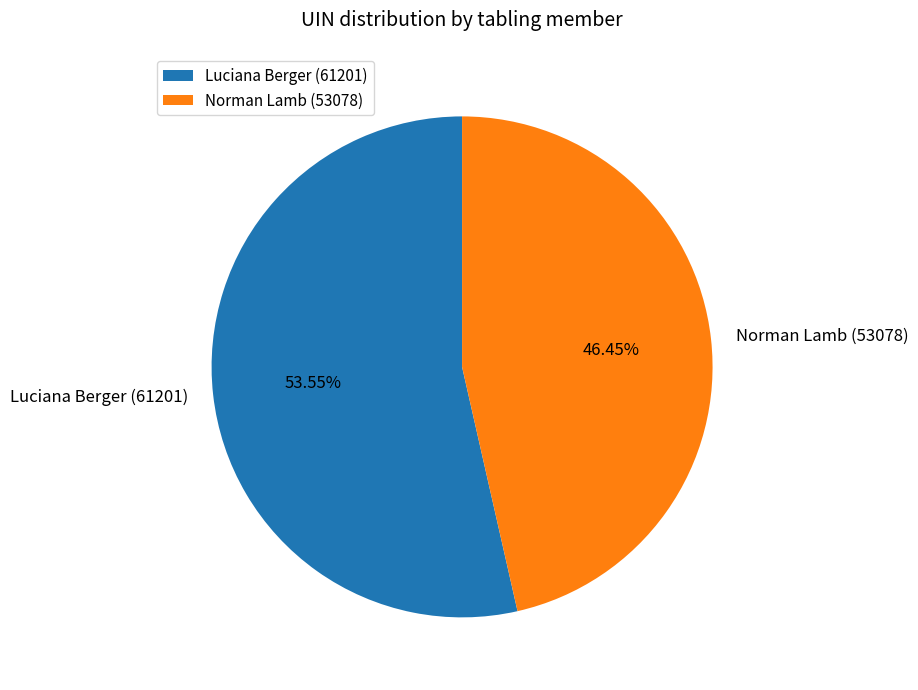

Which category has the smallest portion of the pie?

Norman Lamb (53078)